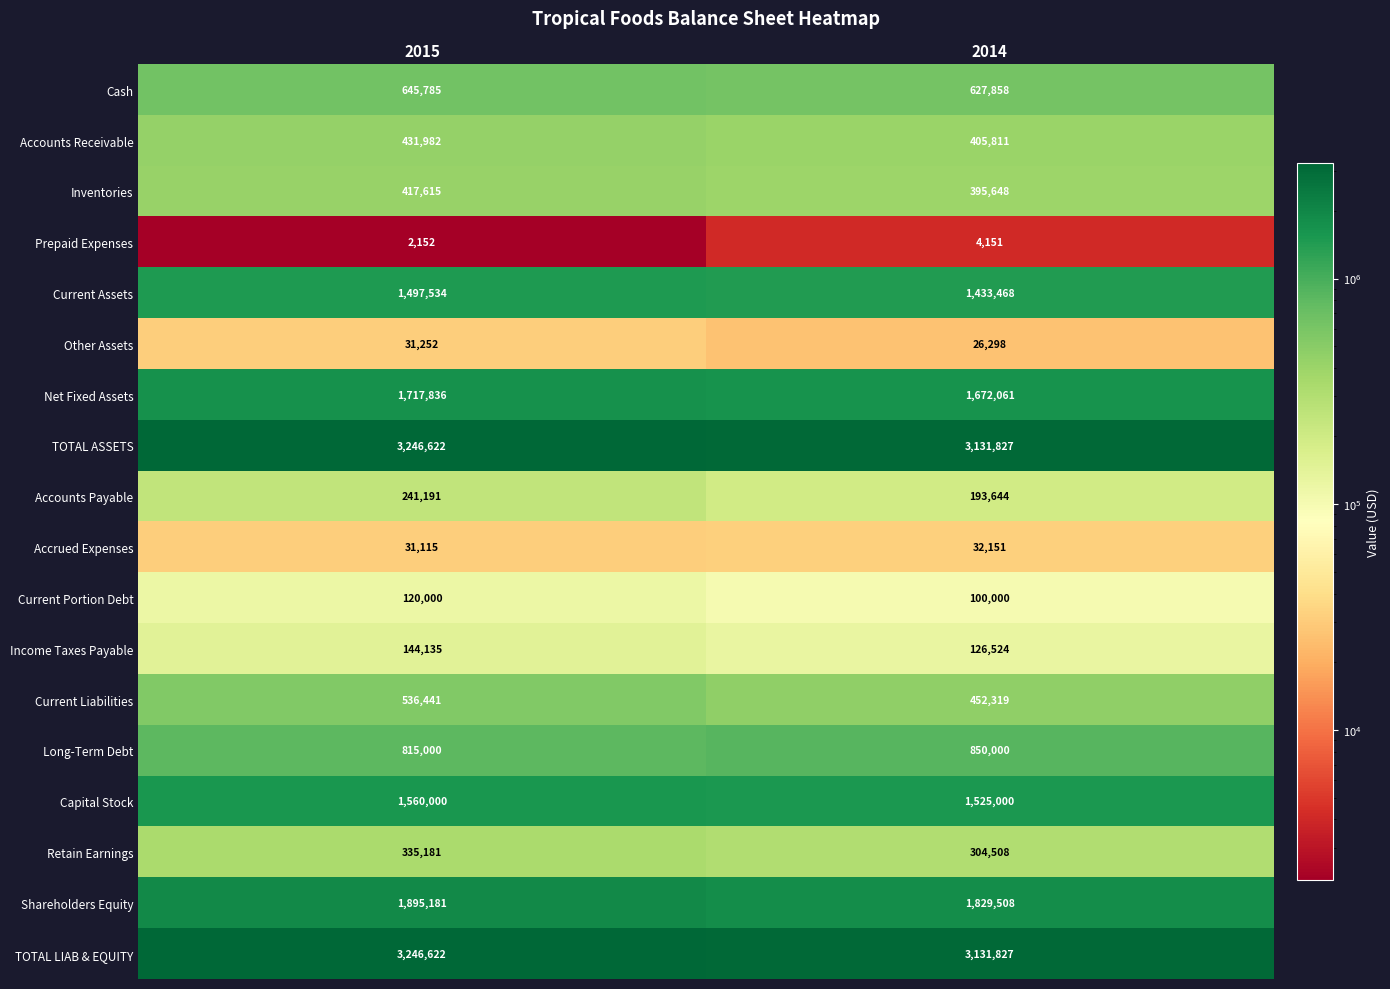

What is the spread (max minus min) of values at 2015?

3244470